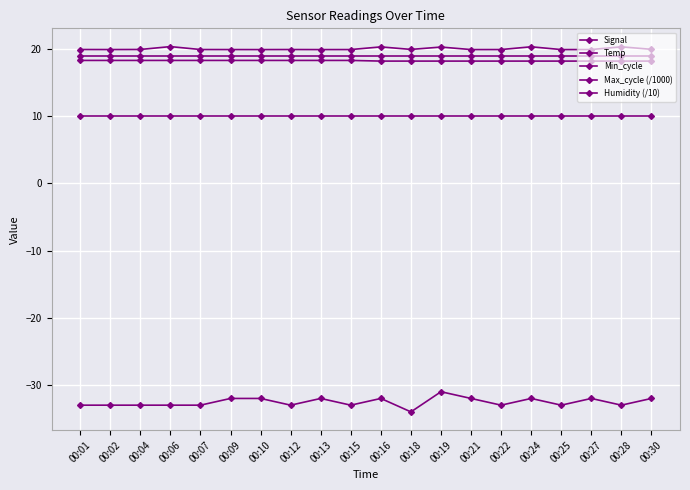

How many lines are shown in the chart?

5